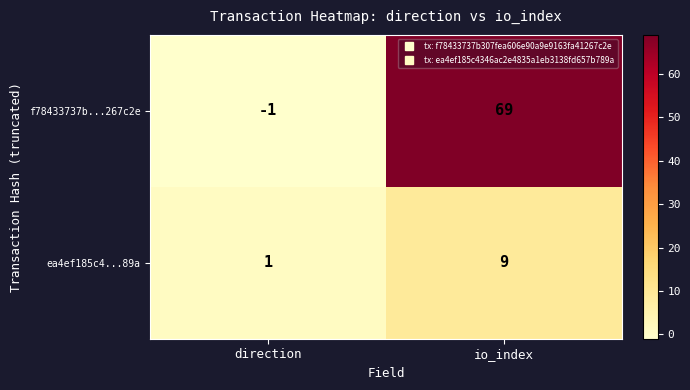

What is the maximum value shown in the chart?

69